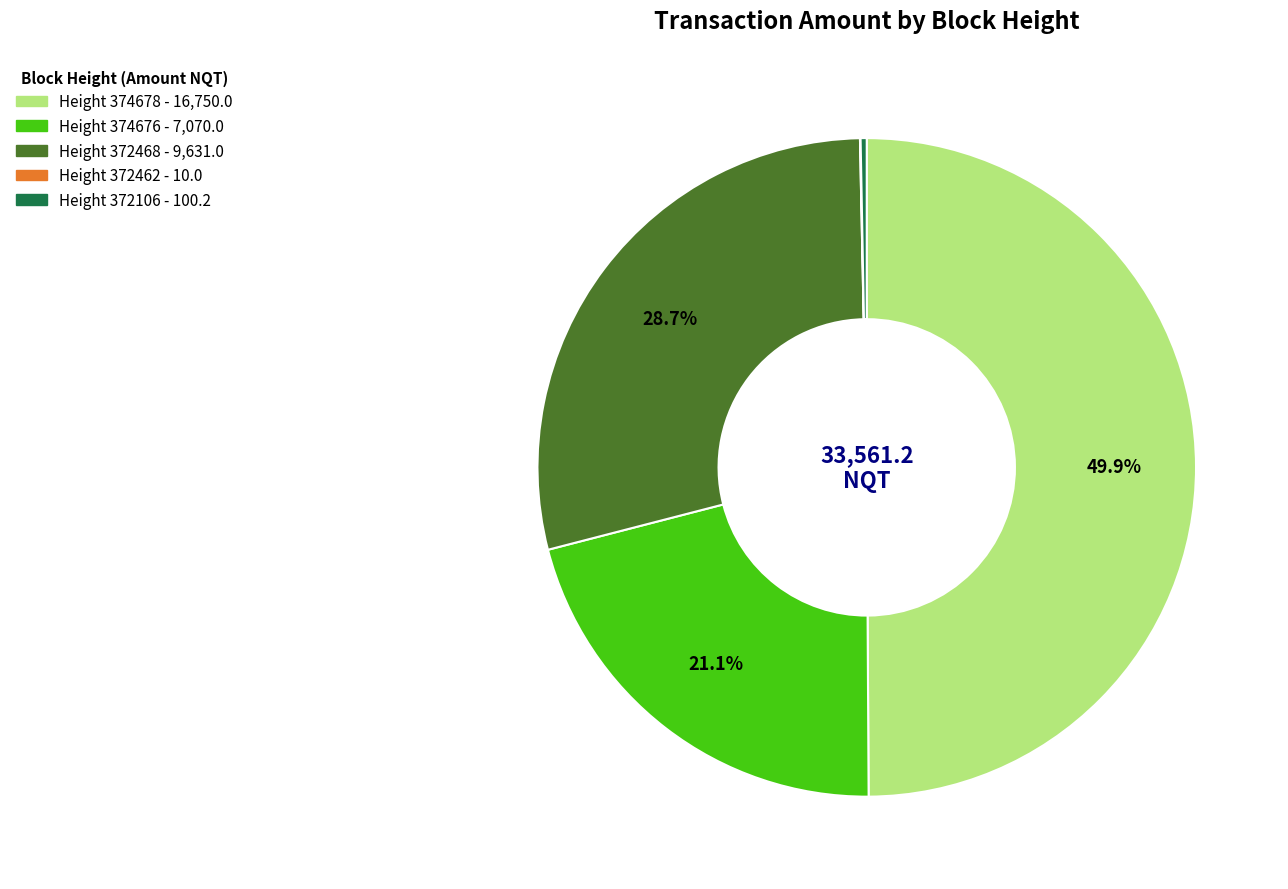

Count the number of slices in the pie.

5